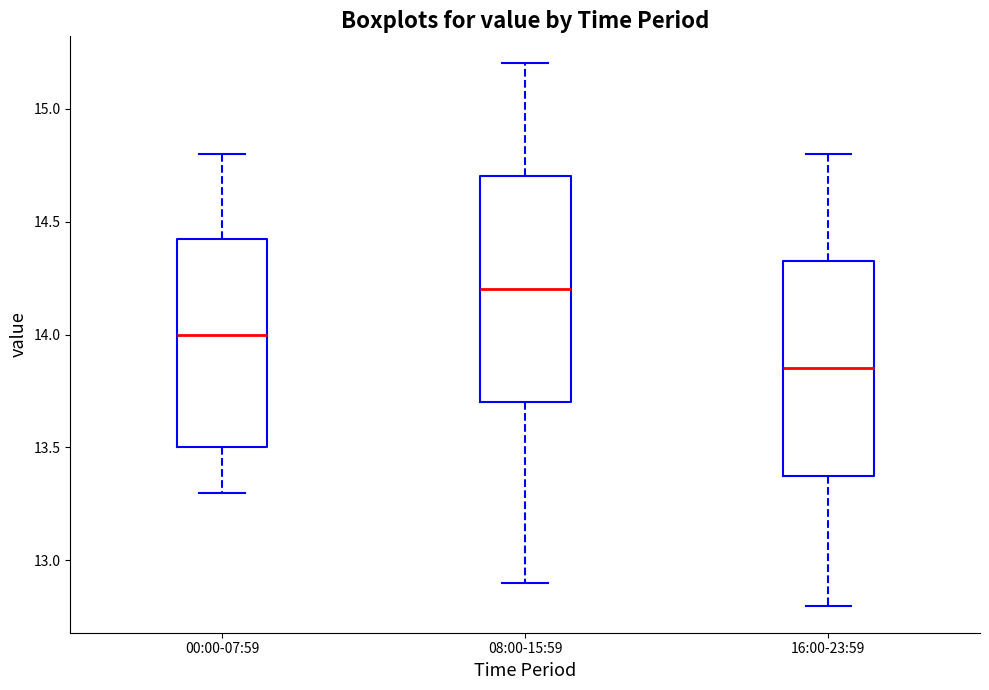

Which box's median line is the lowest?

16:00-23:59